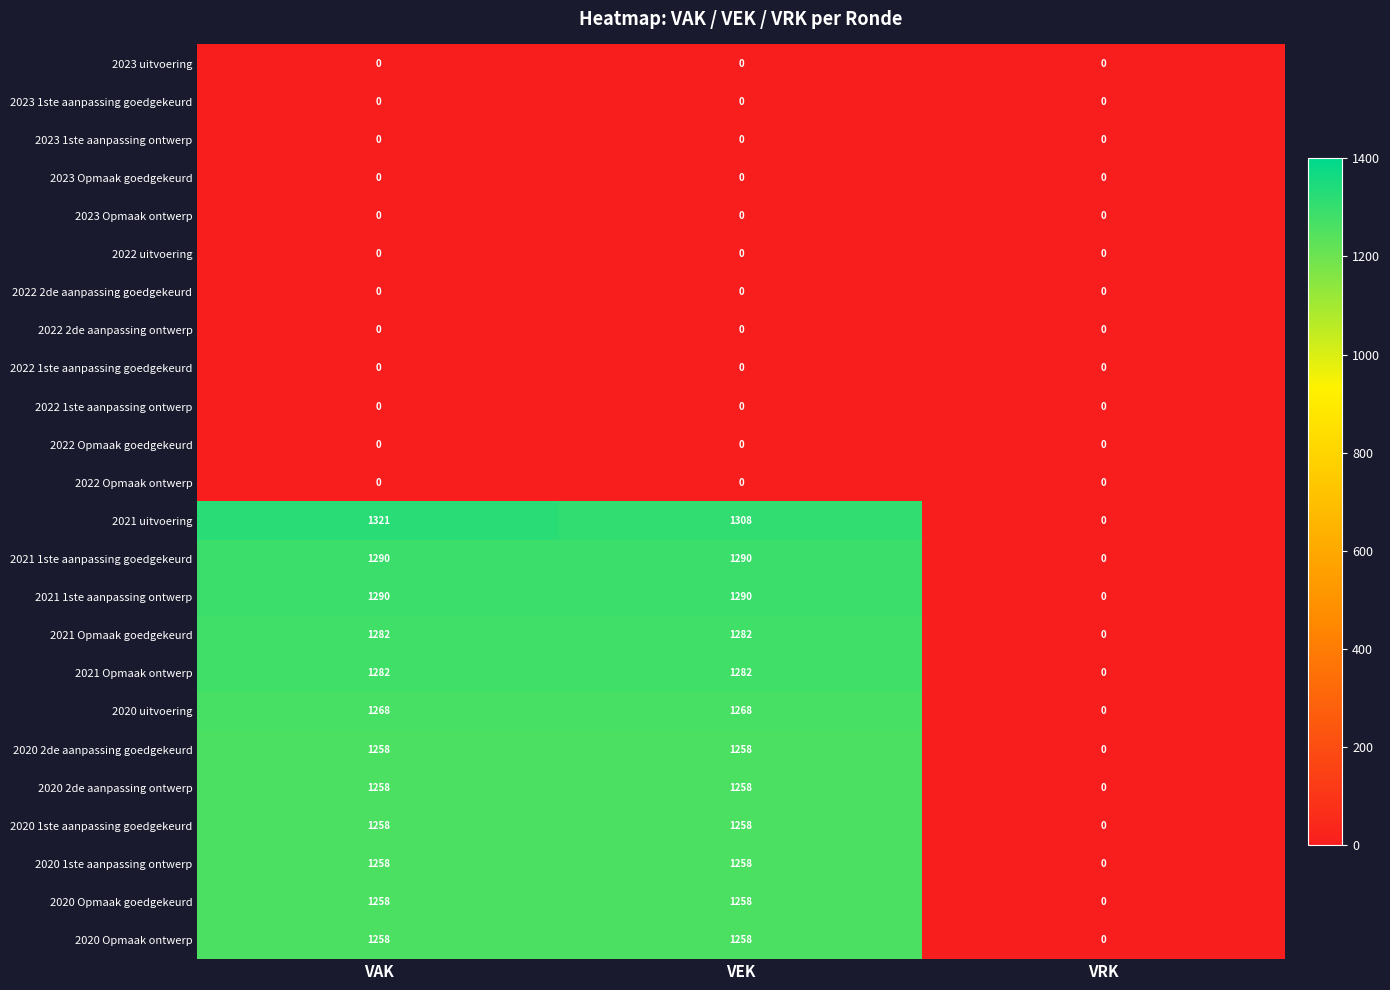

Which series has the widest spread of values?

2021 uitvoering